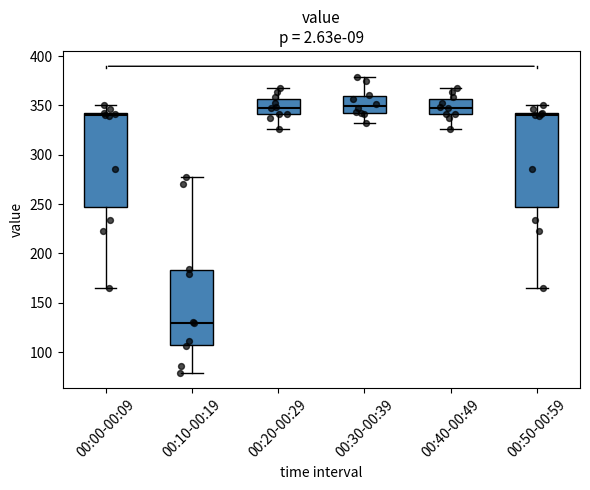

Reading left to right, transcribe this box plot: for each box, give where its median line is, the range the box spans, and where its two whiskers end, as read against the y-axis. The values are not printed on the chart, so give them approximately, as read against the axis.

00:00-00:09: median 340 (just below the box's upper edge), box 245 to 340, whiskers 165 to 350
00:10-00:19: median 130, box 105 to 185, whiskers 80 to 275
00:20-00:29: median 350, box 340 to 355, whiskers 325 to 370
00:30-00:39: median 350, box 345 to 360, whiskers 335 to 380
00:40-00:49: median 350, box 340 to 355, whiskers 325 to 370
00:50-00:59: median 340 (just below the box's upper edge), box 245 to 340, whiskers 165 to 350